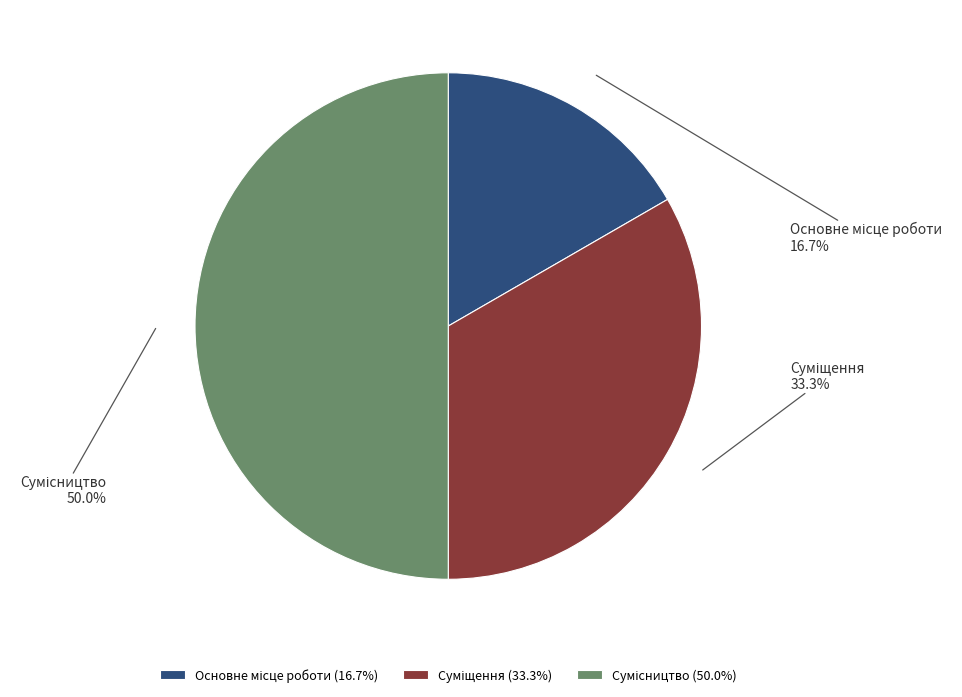

Count the number of slices in the pie.

3